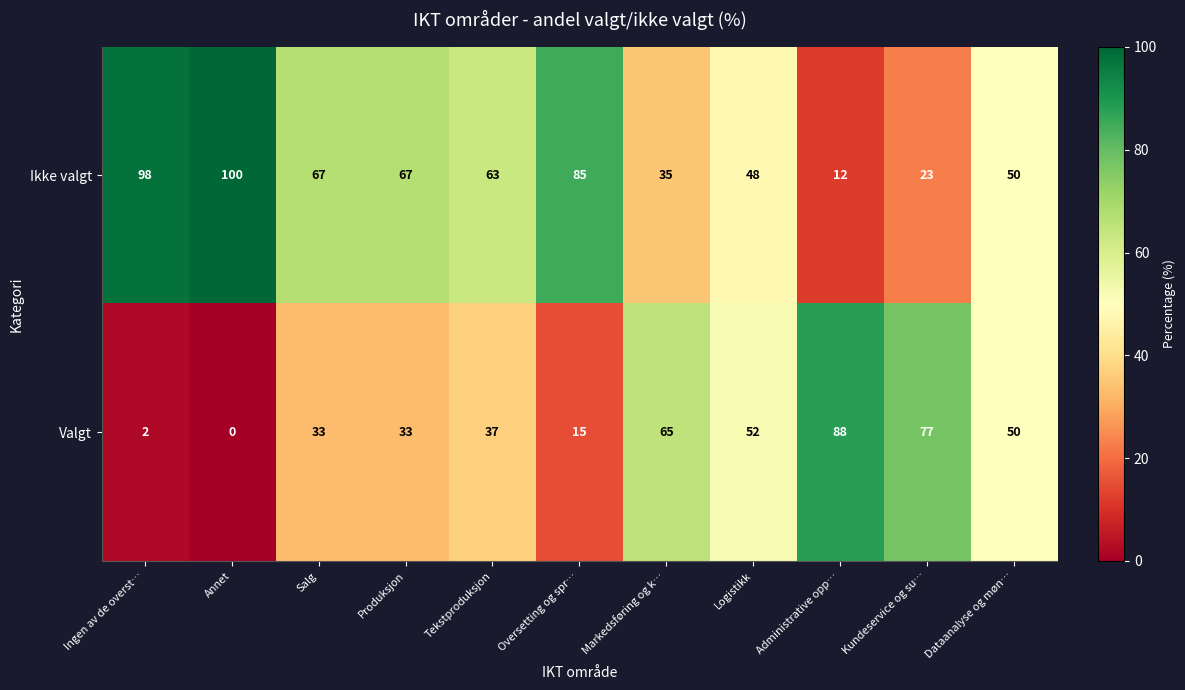

Reading left to right, extract all data points from this chart.

Ikke valgt: Ingen av de overst…=98	Annet=100	Salg=67	Produksjon=67	Tekstproduksjon=63	Oversetting og spr…=85	Markedsføring og k…=35	Logistikk=48	Administrative opp…=12	Kundeservice og su…=23	Dataanalyse og møn…=50
Valgt: Ingen av de overst…=2	Annet=0	Salg=33	Produksjon=33	Tekstproduksjon=37	Oversetting og spr…=15	Markedsføring og k…=65	Logistikk=52	Administrative opp…=88	Kundeservice og su…=77	Dataanalyse og møn…=50